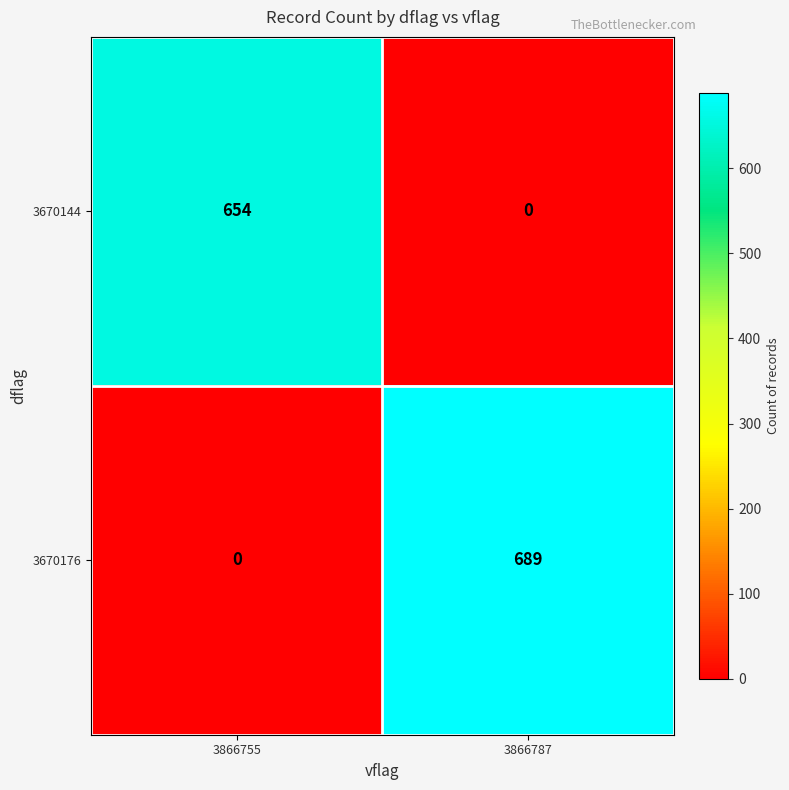

Which series has the largest total across all categories?

3670176